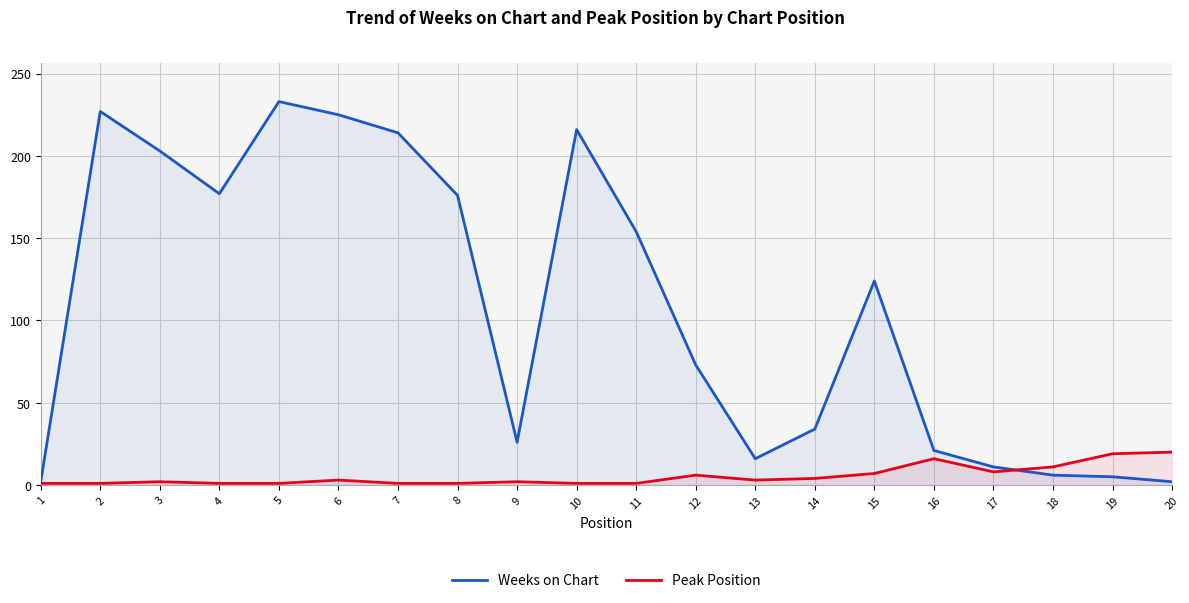

What is the value of the Weeks on Chart point at the 4th from the left?

177